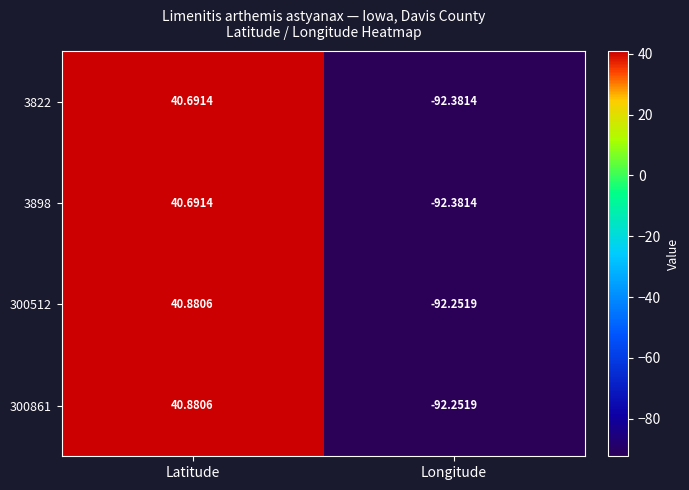

Where does the 300861 series first go above 40?

Latitude